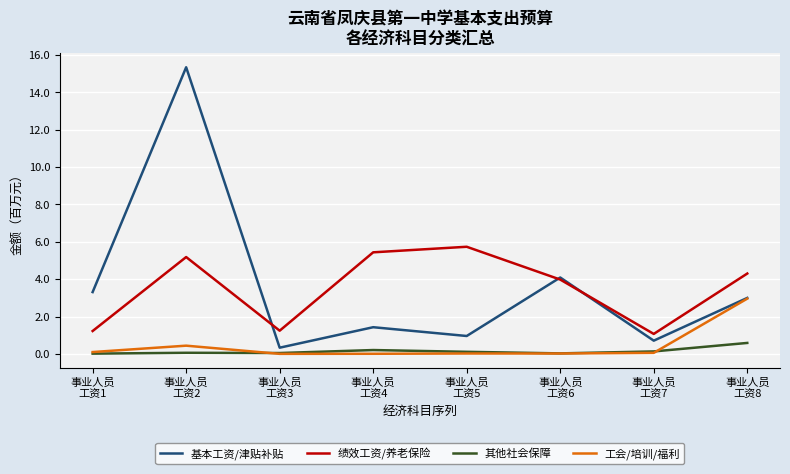

Which series has the widest spread of values?

基本工资/津贴补贴